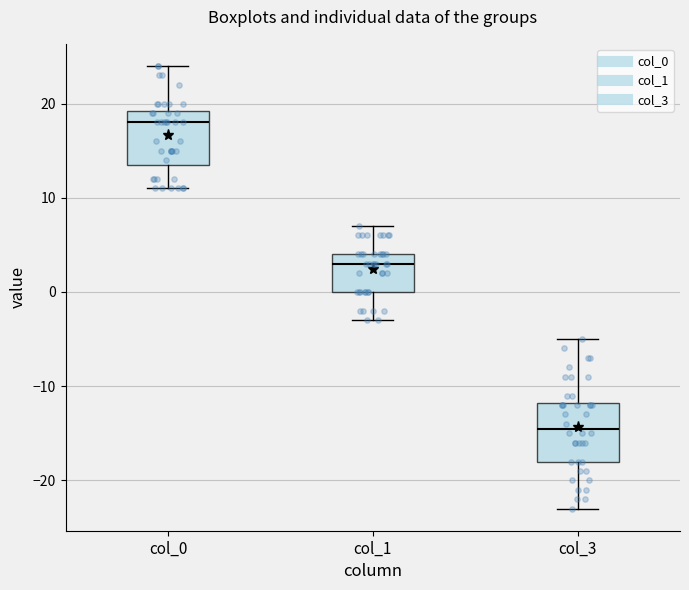

Reading left to right, transcribe this box plot: for each box, give where its median line is, the range the box spans, and where its two whiskers end, as read against the y-axis. The values are not printed on the chart, so give them approximately, as read against the axis.

col_0: median 18, box 14 to 19, whiskers 11 to 24
col_1: median 3, box 0 to 4, whiskers -3 to 7
col_3: median -14, box -18 to -12, whiskers -23 to -5